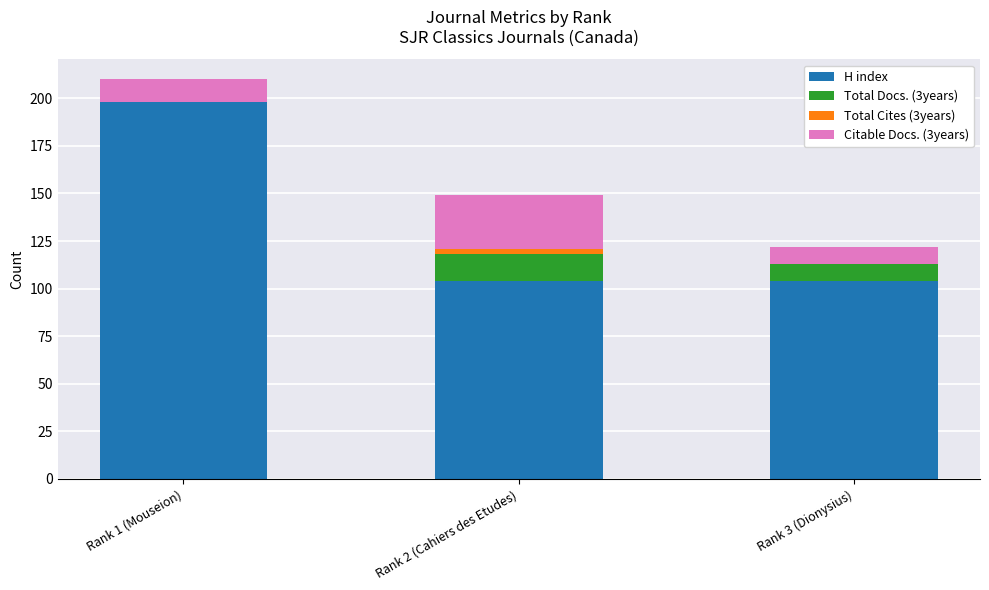

What is the highest value of the H index series?

198